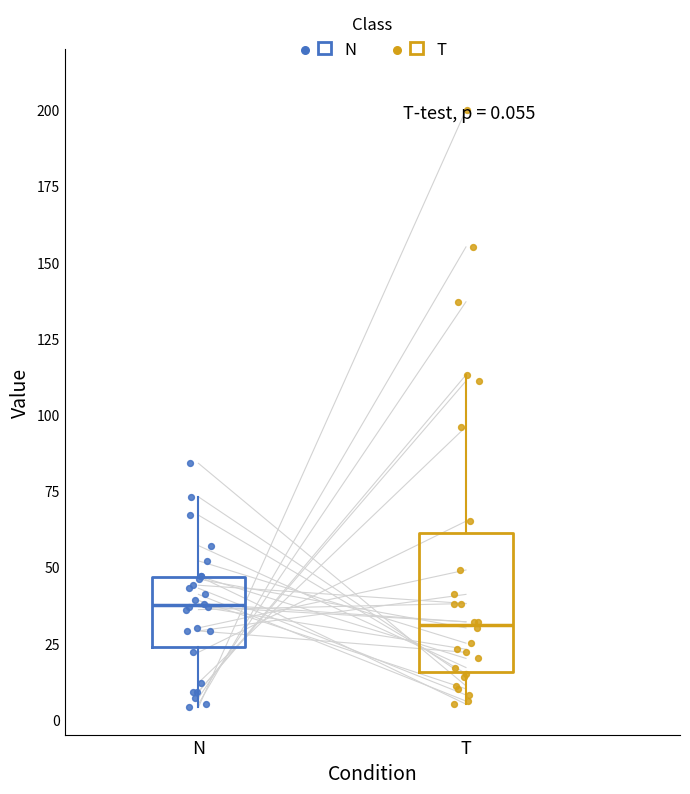

Which box's median line is the lowest?

T